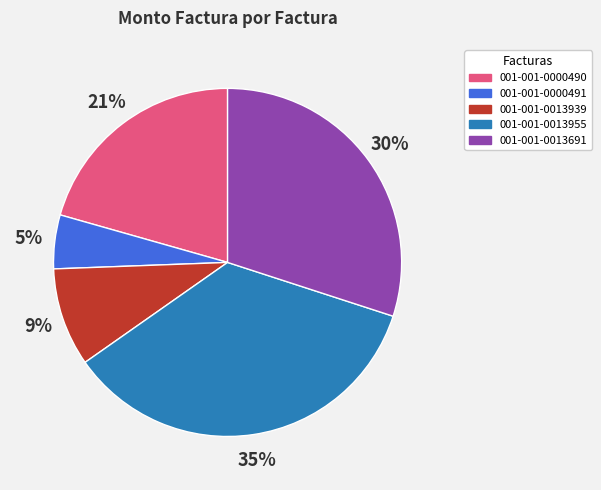

Which slice is the smallest?

001-001-0000491